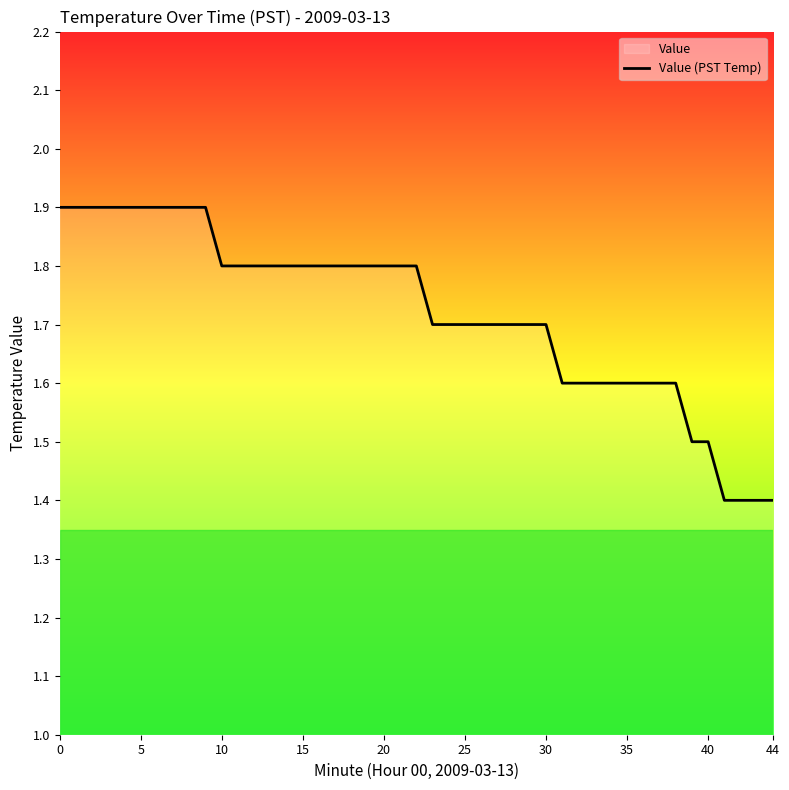

What is the minimum value shown in the chart?

1.4